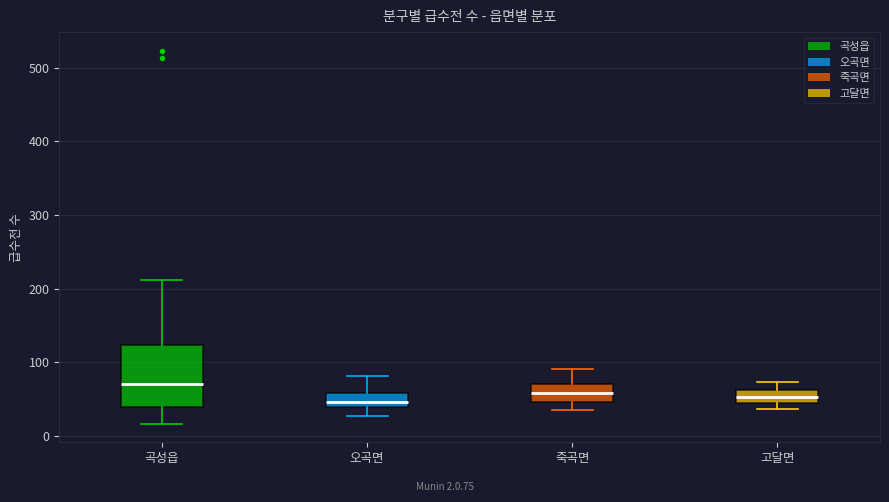

Comparing the boxes themselves (not the whiskers), which one is the tallest?

곡성읍